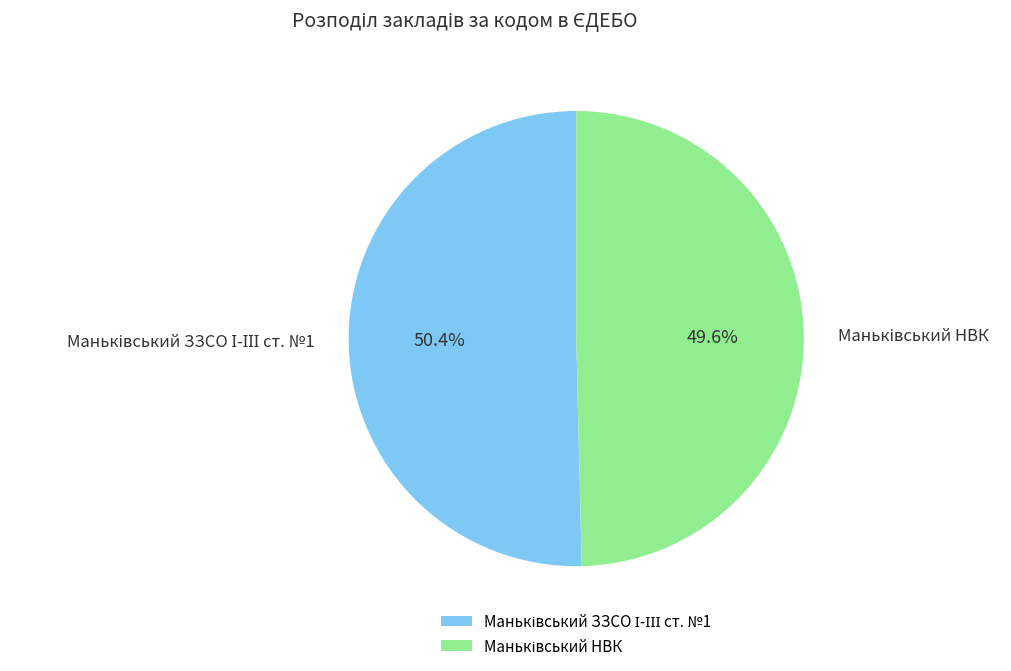

Is there any slice that represents more than half of the pie?

Yes